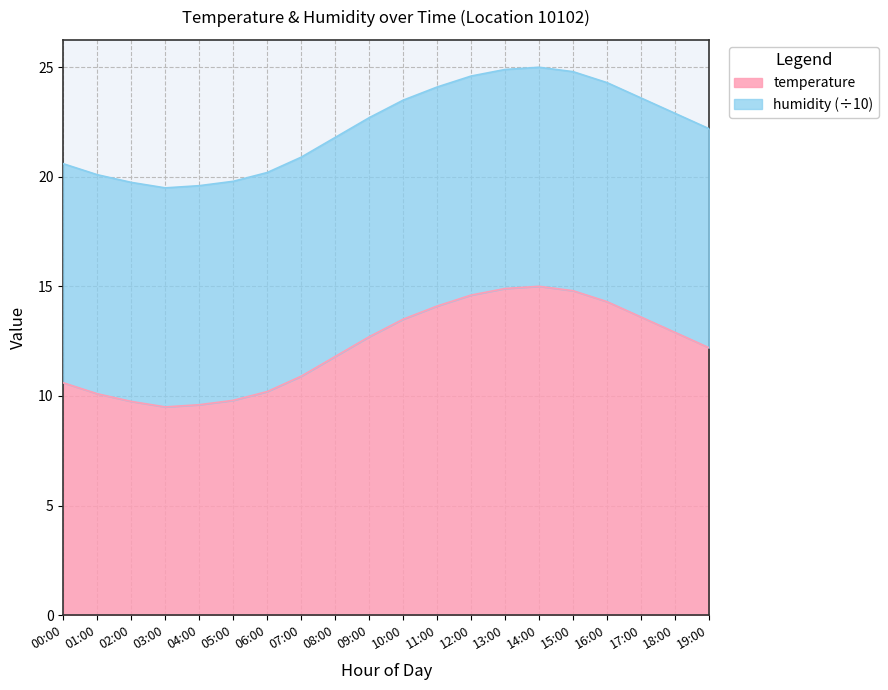

List the labels in order of value, largest first.

14:00, 13:00, 15:00, 12:00, 16:00, 11:00, 17:00, 10:00, 18:00, 09:00, 19:00, 08:00, 07:00, 00:00, 06:00, 01:00, 05:00, 02:00, 04:00, 03:00